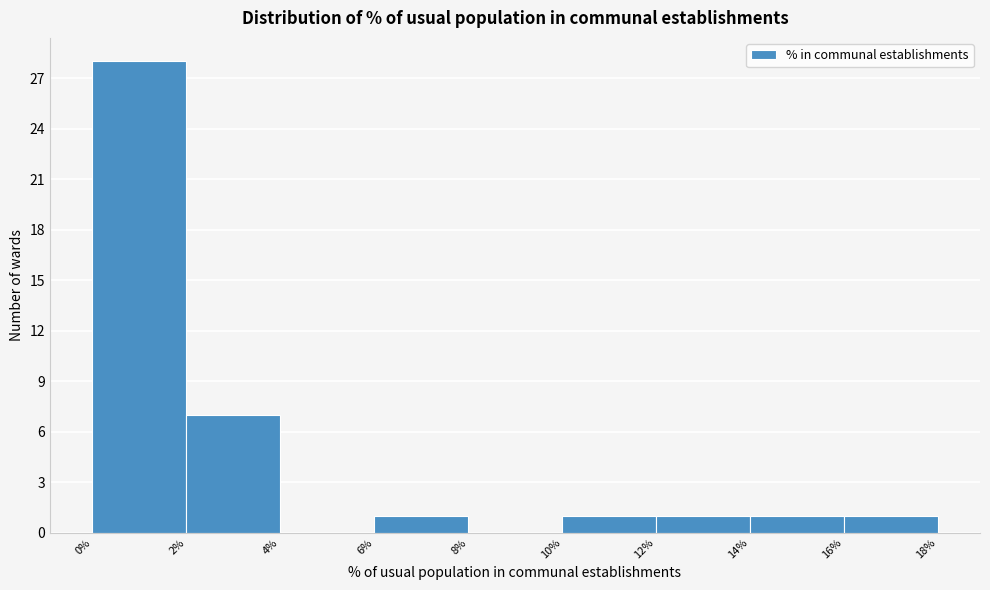

Reading left to right, transcribe this chart: for each bar, give the range it covers on the x-axis and its height. The values are not printed on the chart, so give them approximately, as read against the axis.

0% to 2%: 28
2% to 4%: 7
4% to 6%: 0
6% to 8%: 1
8% to 10%: 0
10% to 12%: 1
12% to 14%: 1
14% to 16%: 1
16% to 18%: 1